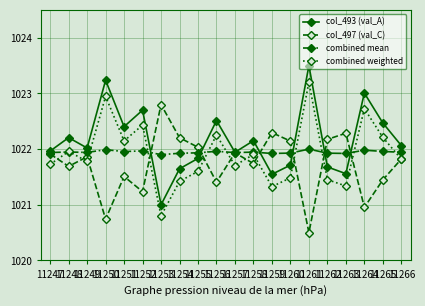

At which label does combined weighted reach its peak?

11261